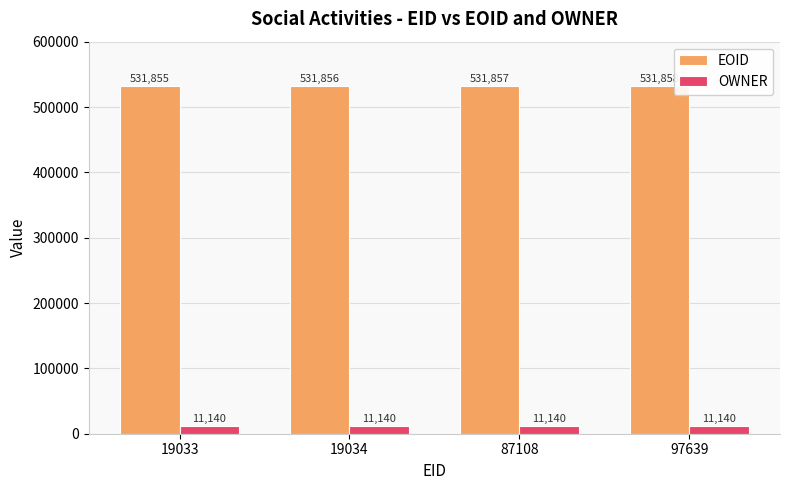

The OWNER series shows 11140 at 19033. True or false?

True